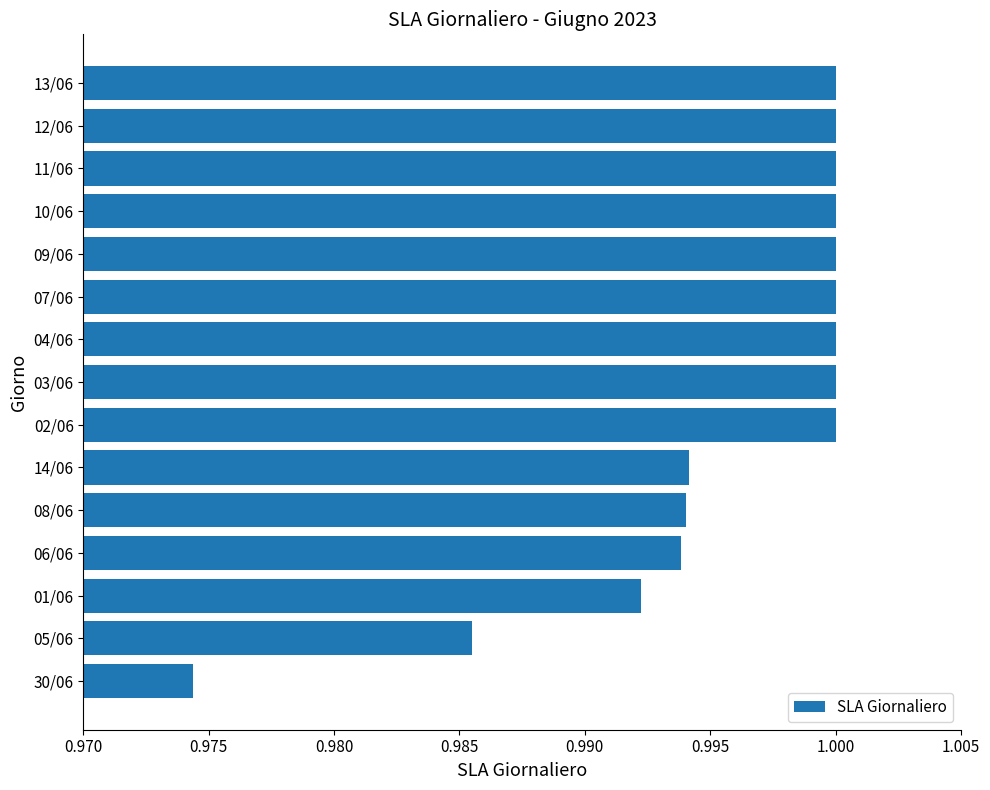

Is it true that the value at 08/06 is 1.7?

False